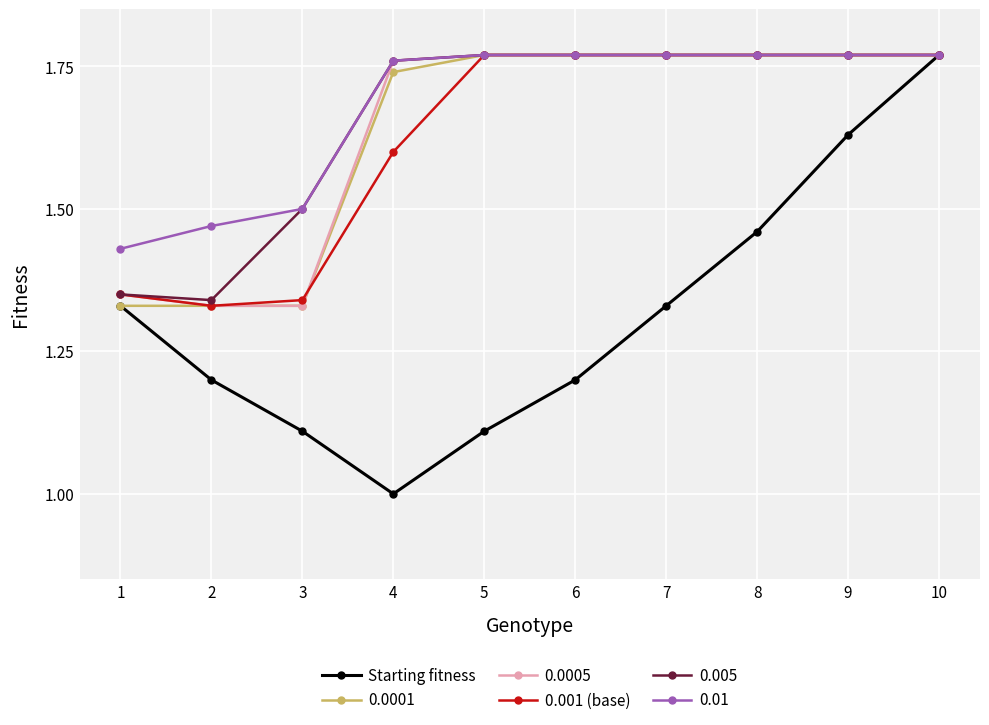

Where is 0.001 (base) nearest to the value 1?

2